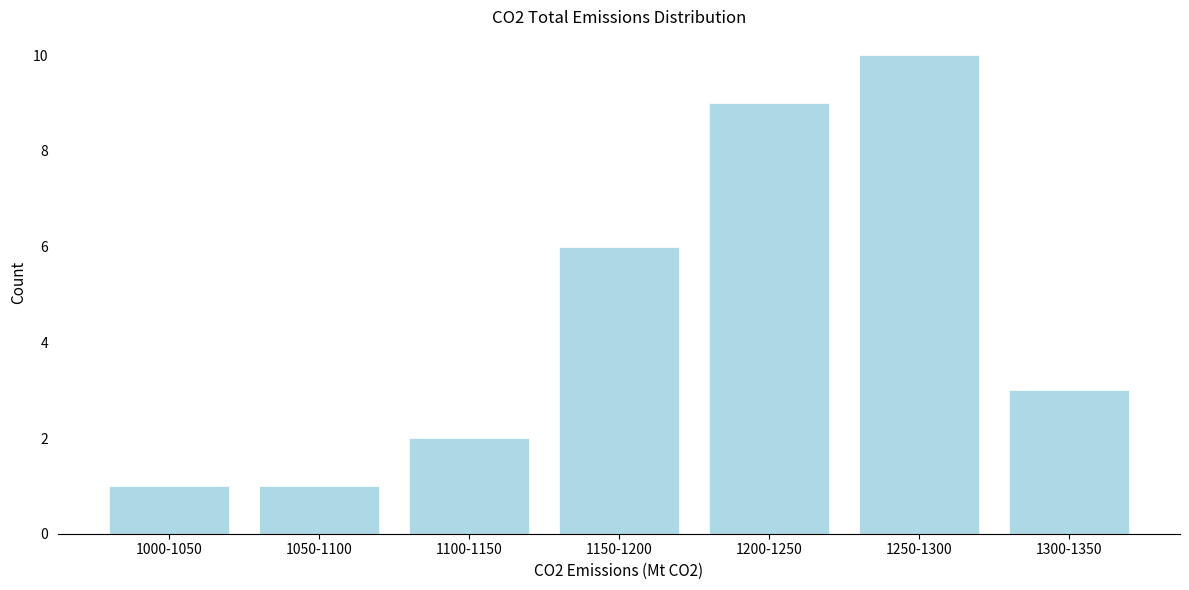

Reading left to right, extract all data points from this chart.

1000-1050=1	1050-1100=1	1100-1150=2	1150-1200=6	1200-1250=9	1250-1300=10	1300-1350=3